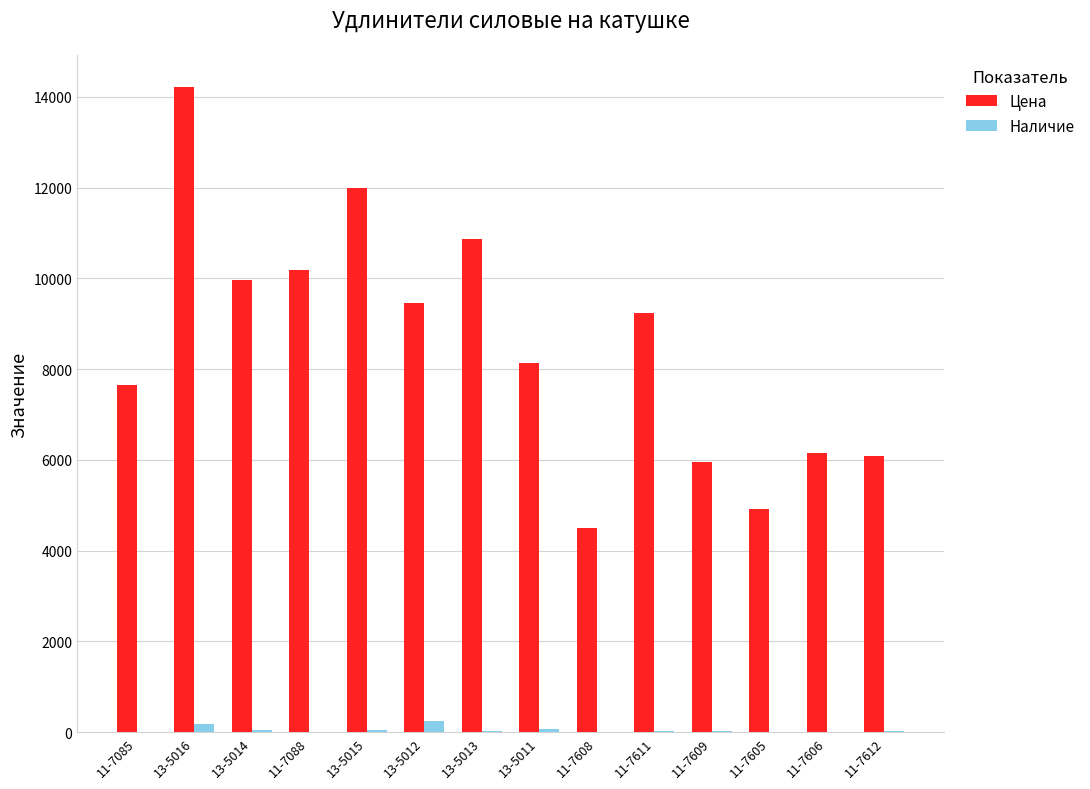

Which category has the highest value in the Цена series?

13-5016